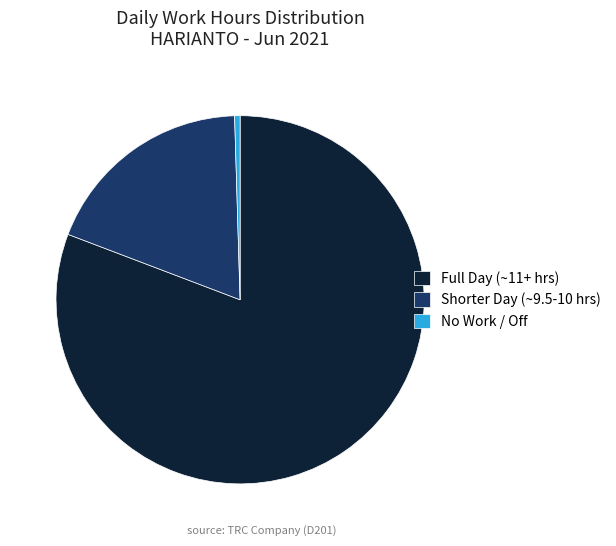

What is the smallest slice in the pie chart?

No Work / Off